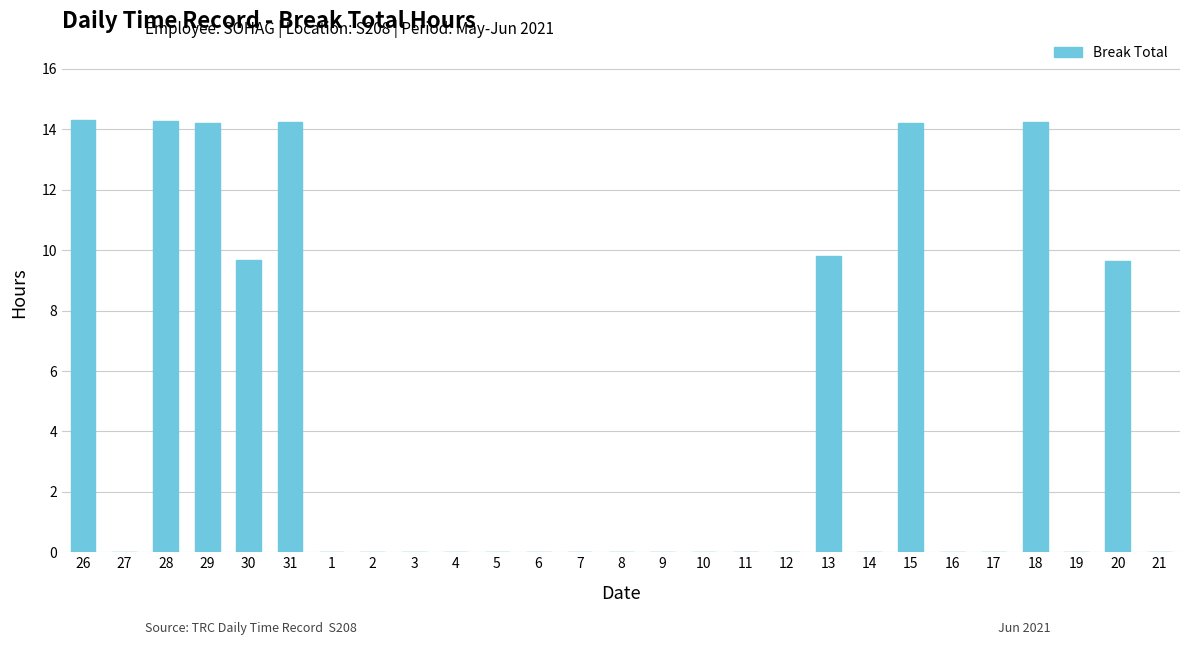

Are the bars grouped side by side (vs. stacked)?

No